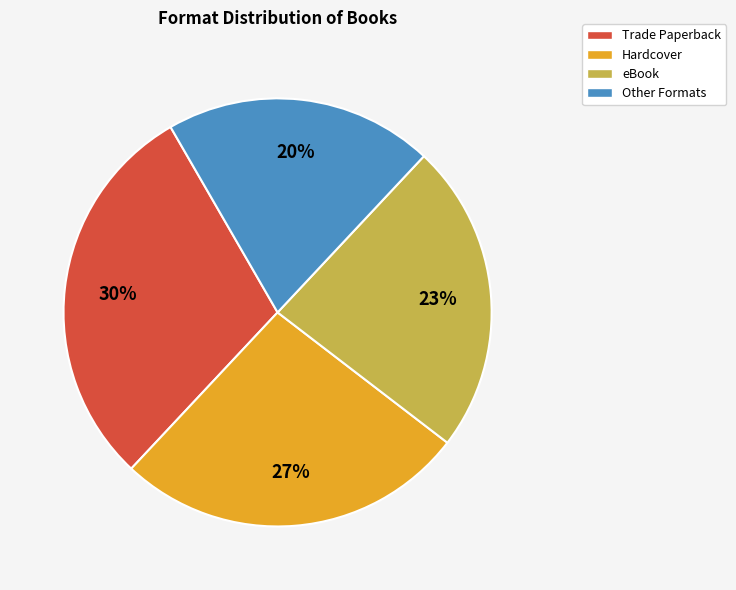

Which slice is the largest?

Trade Paperback